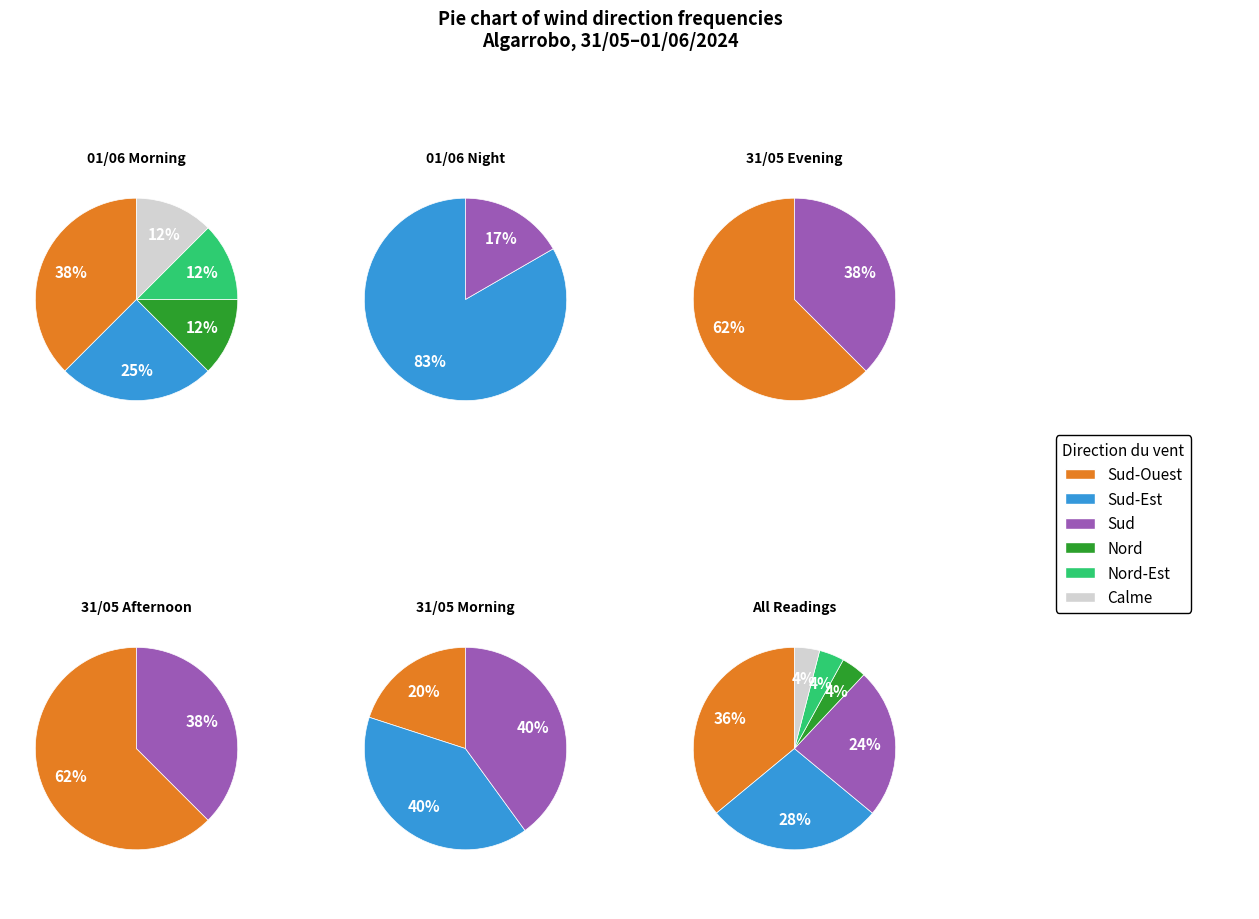

Is Nord the majority of the pie?

No